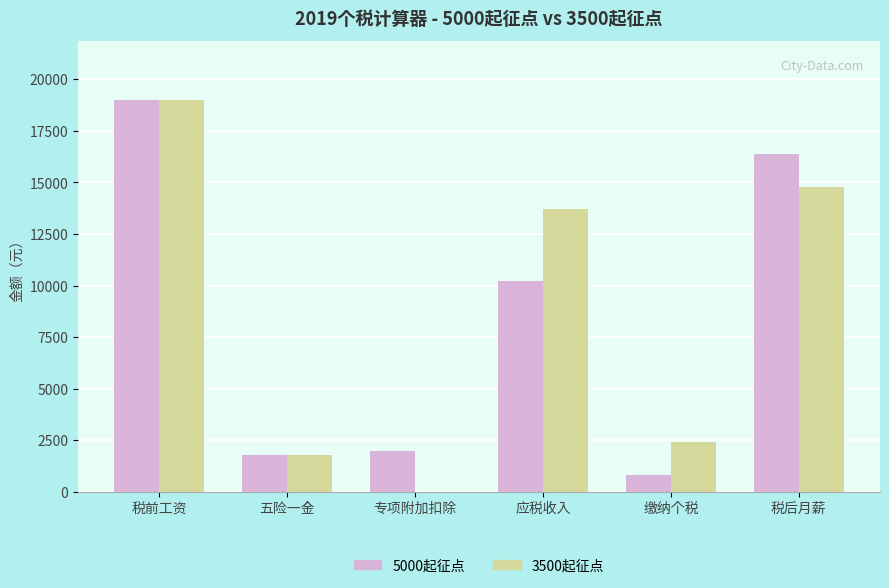

Between 专项附加扣除 and 应税收入, which series saw the biggest shift?

3500起征点